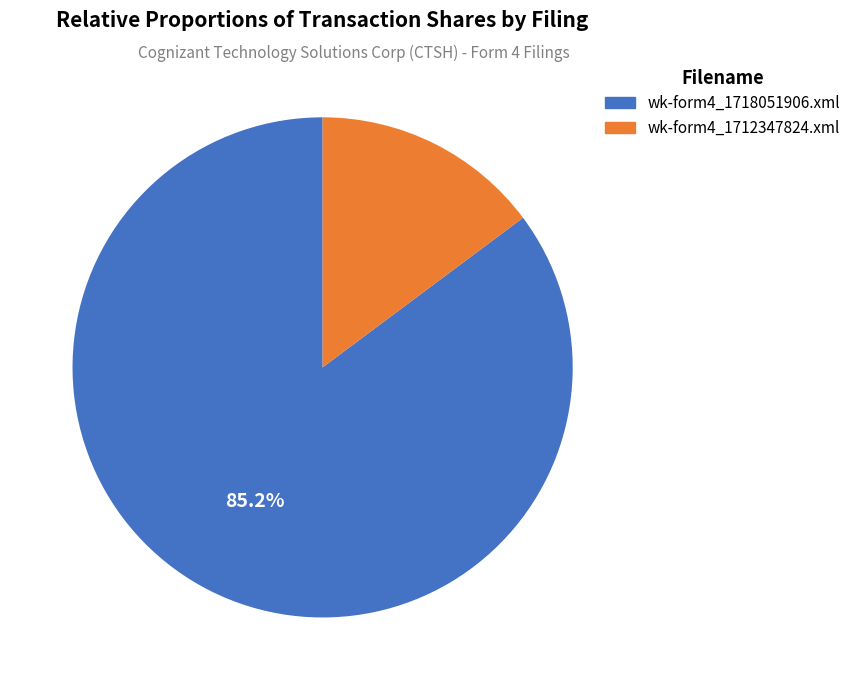

To the nearest percent, what portion does wk-form4_1718051906.xml represent?

85%